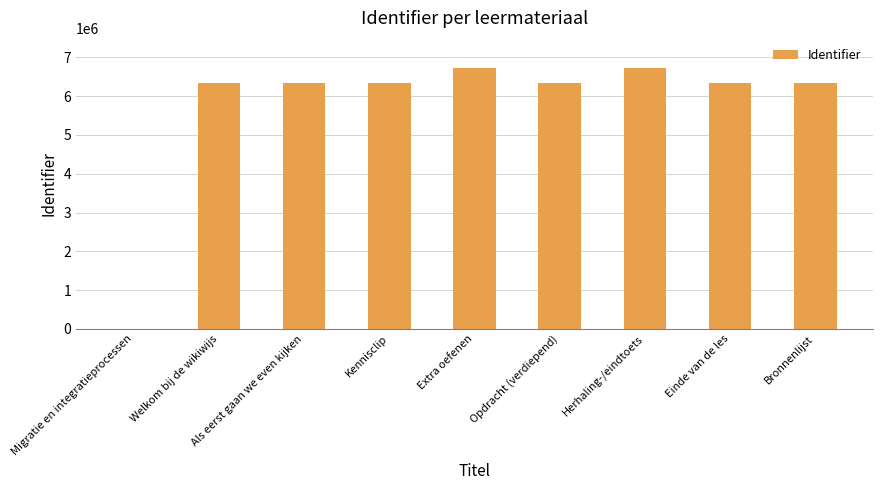

What is the sum of the values at Welkom bij de wikiwijs and Als eerst gaan we even kijken?

12671700